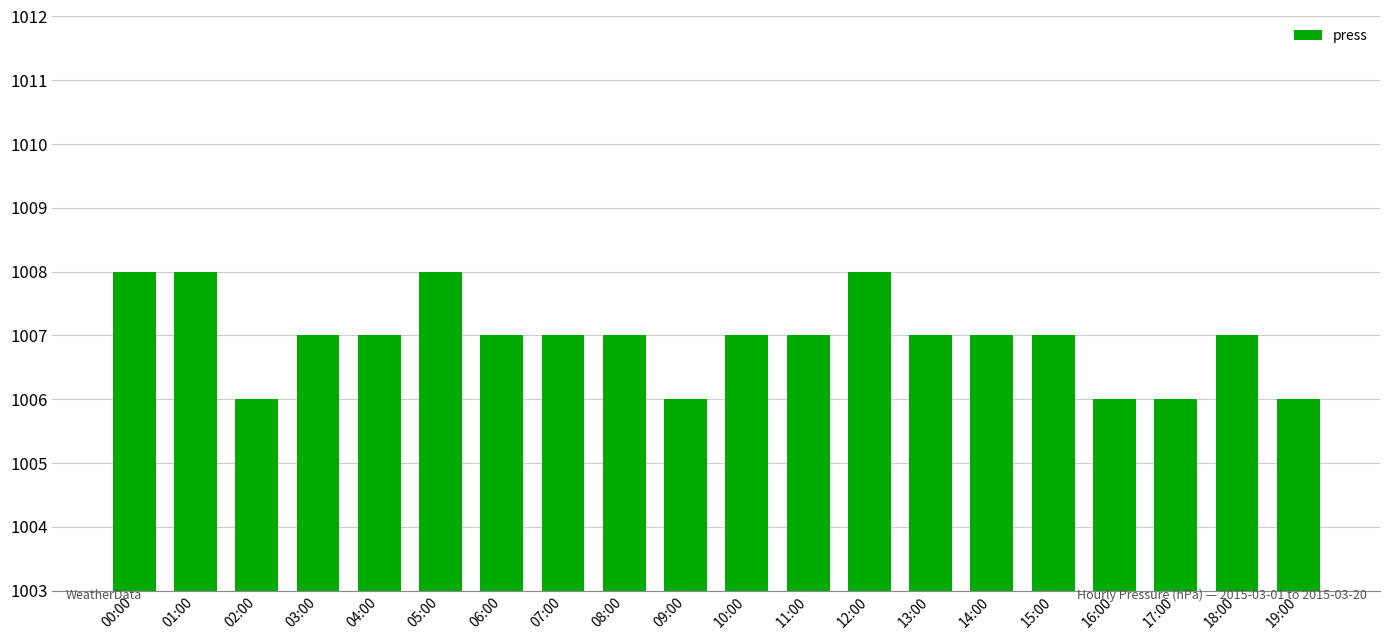

What is the greatest value displayed?

1008